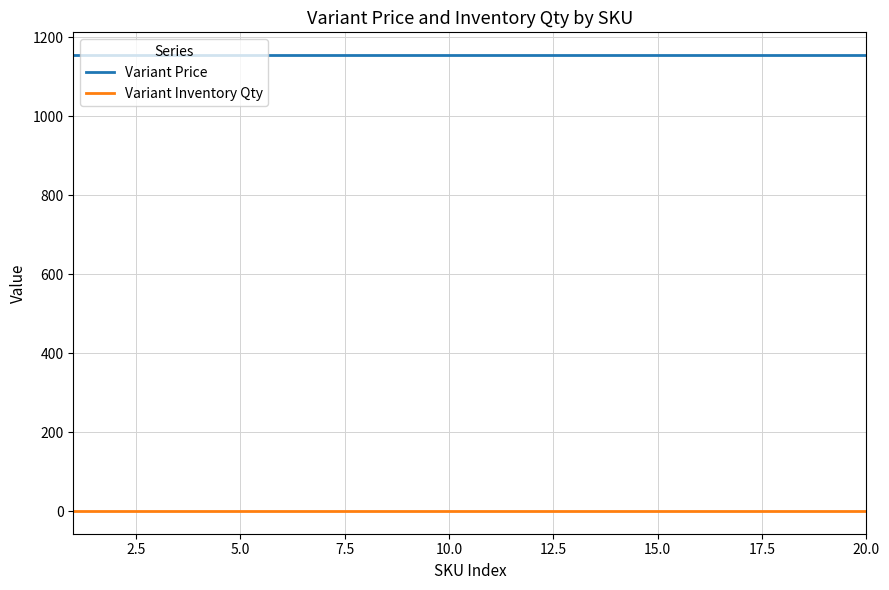

List the series in order of their overall mean, lowest first.

Variant Inventory Qty, Variant Price